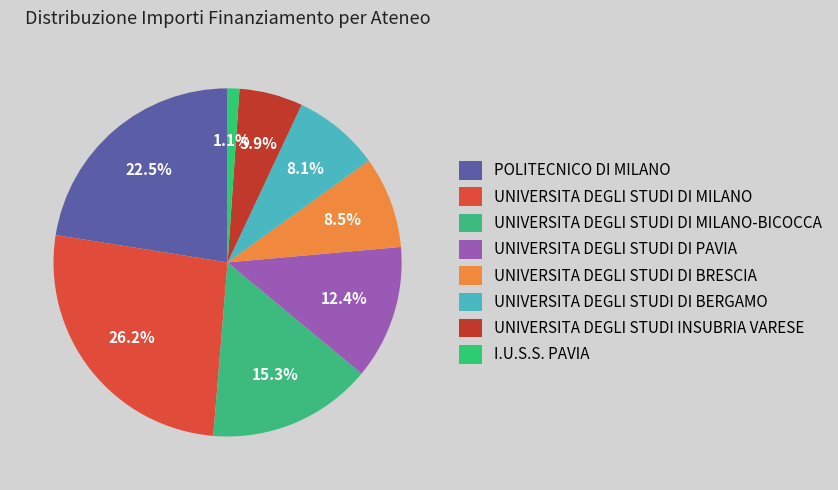

To the nearest percent, what portion does I.U.S.S. PAVIA represent?

1%